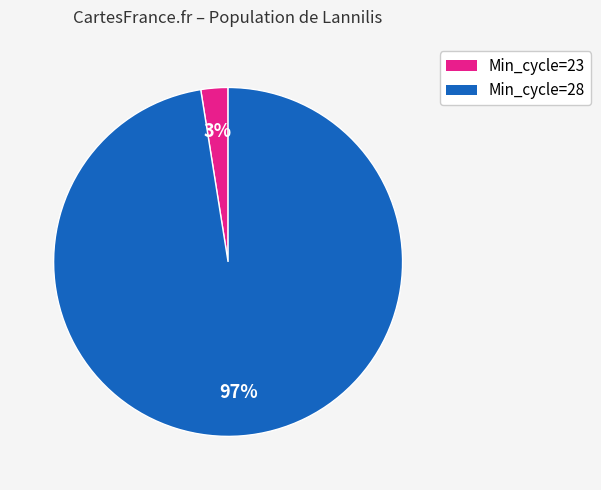

Is there a majority slice in this chart?

Yes